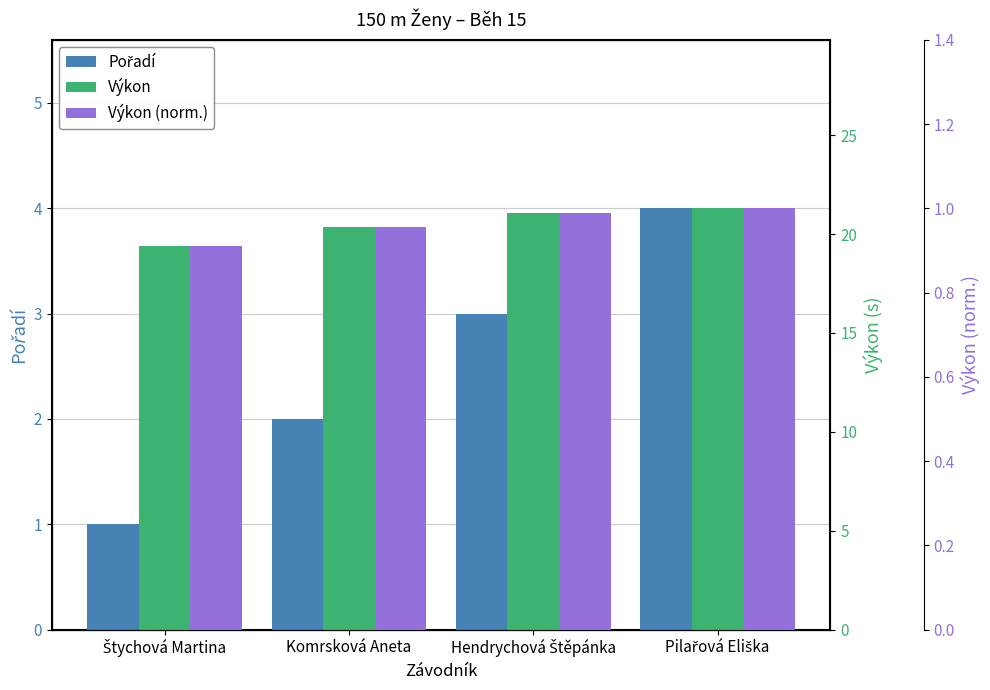

What are all the series names shown in the legend?

Pořadí, Výkon, Výkon (norm.)